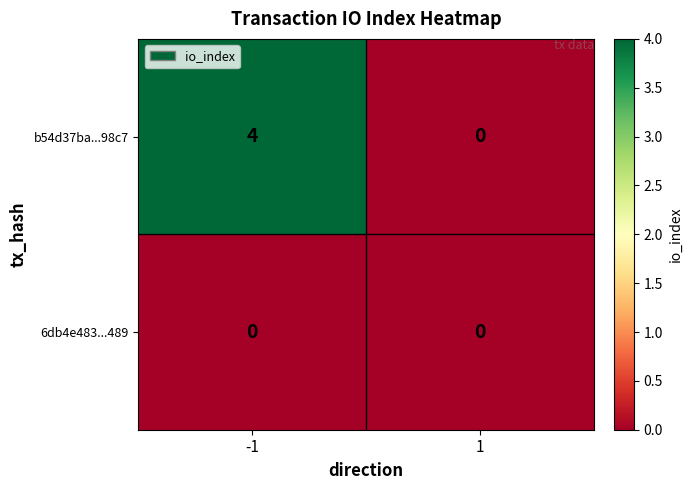

Which series changed the most between -1 and 1?

b54d37ba...98c7